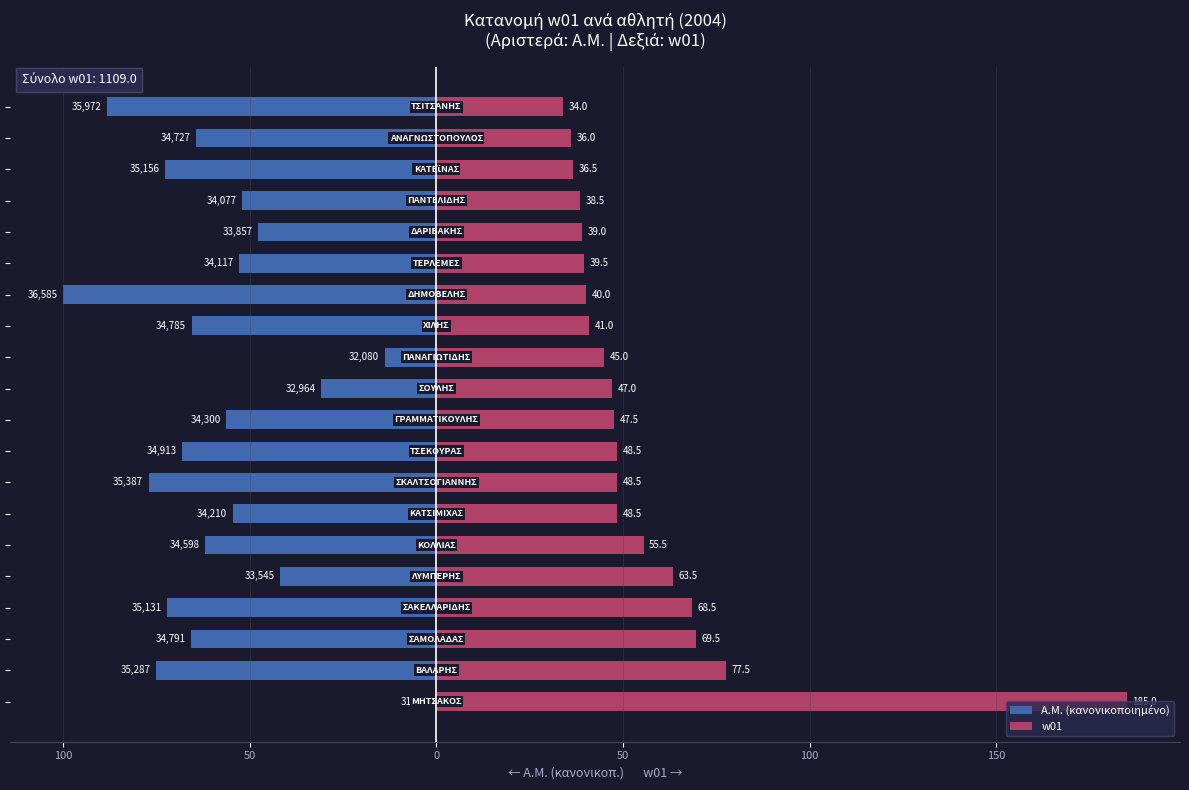

How many distinct data groups are displayed?

2